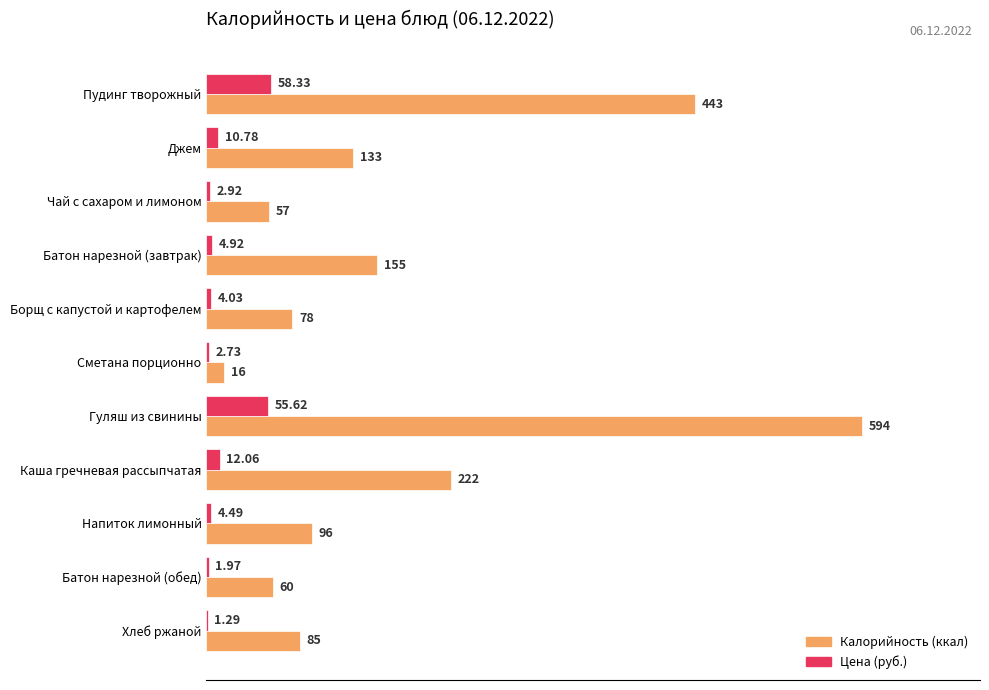

Count the number of data series in this chart.

2